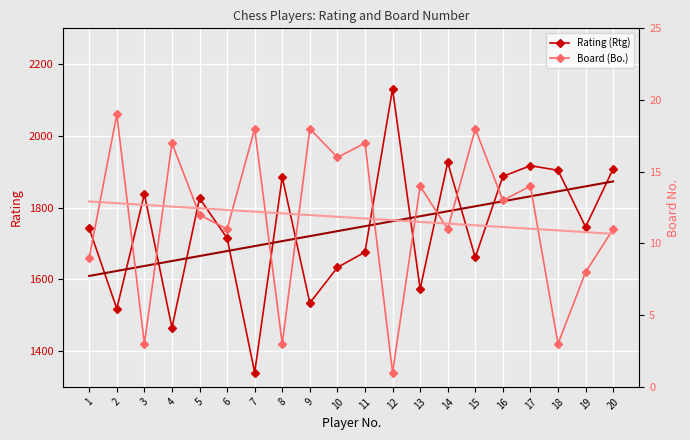

Reading right to left, what are all the values shown in this chart?

Rating (Rtg): 1908.0	1746.0	1904.0	1917.0	1887.0	1661.0	1926.0	1573.0	2131.0	1676.0	1633.0	1534.0	1885.0	1340.0	1715.0	1826.0	1465.0	1838.0	1518.0	1742.0
Rating trend: 1873.1	1859.2	1845.3	1831.5	1817.6	1803.7	1789.8	1775.9	1762.1	1748.2	1734.3	1720.4	1706.6	1692.7	1678.8	1664.9	1651.0	1637.2	1623.3	1609.4
Board (Bo.): 11.0	8.0	3.0	14.0	13.0	18.0	11.0	14.0	1.0	17.0	16.0	18.0	3.0	18.0	11.0	12.0	17.0	3.0	19.0	9.0
Board trend: 10.7	10.8	10.9	11.0	11.1	11.3	11.4	11.5	11.6	11.7	11.9	12.0	12.1	12.2	12.3	12.5	12.6	12.7	12.8	12.9